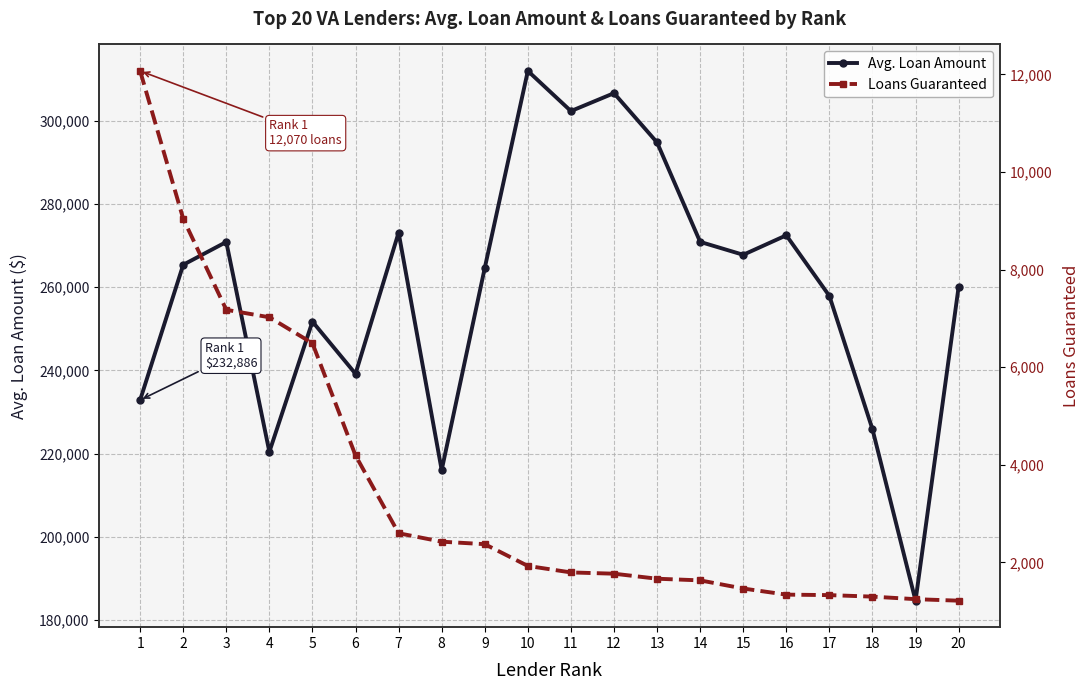

True or false: Loans Guaranteed has more than 2 interior local peaks.

False